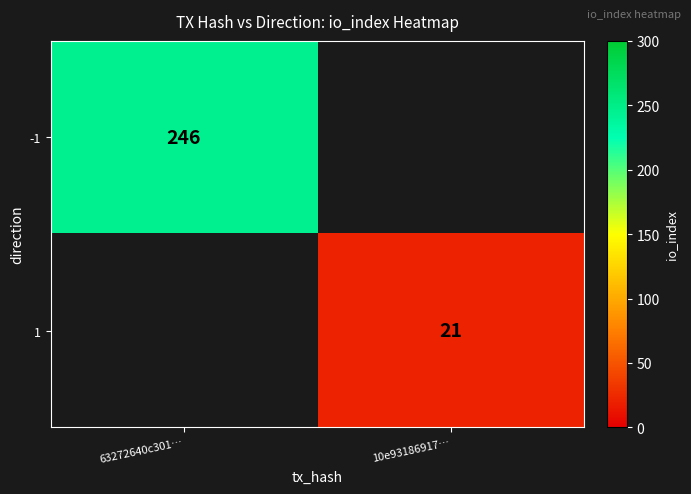

Between 10e93186917… and 63272640c301…, which is larger?

63272640c301…